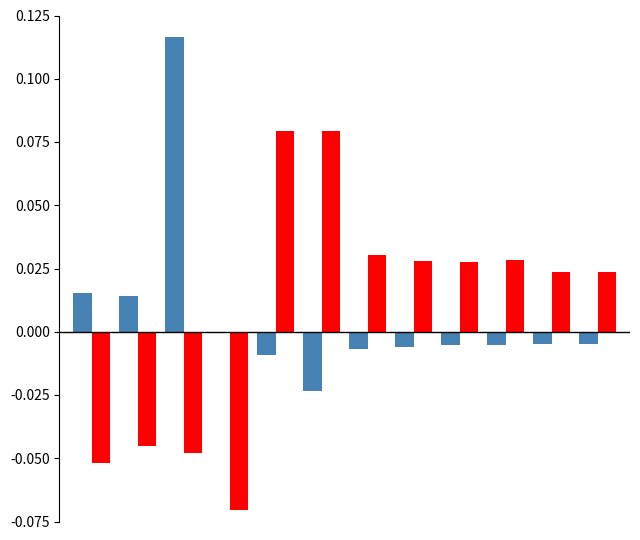

How many series are shown in this chart?

2